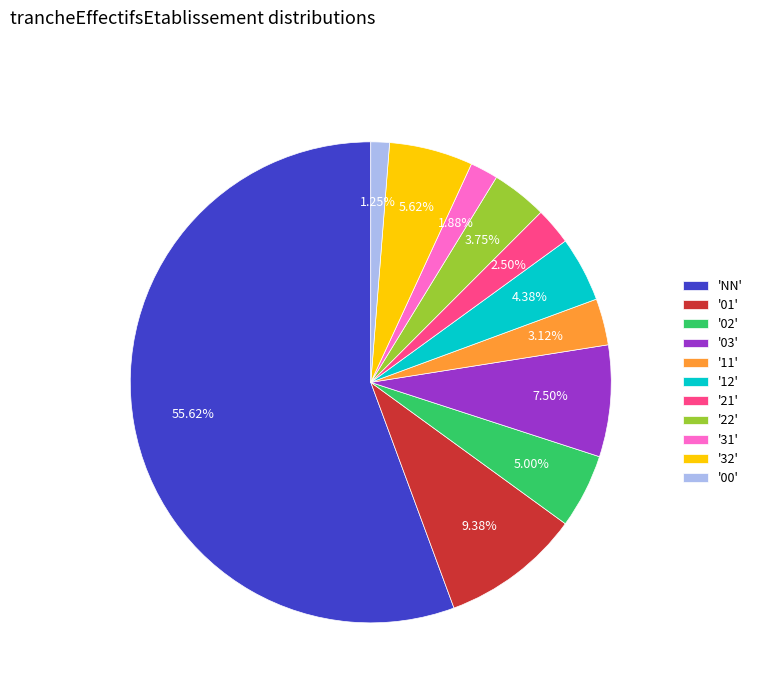

What is the smallest slice in the pie chart?

'00'